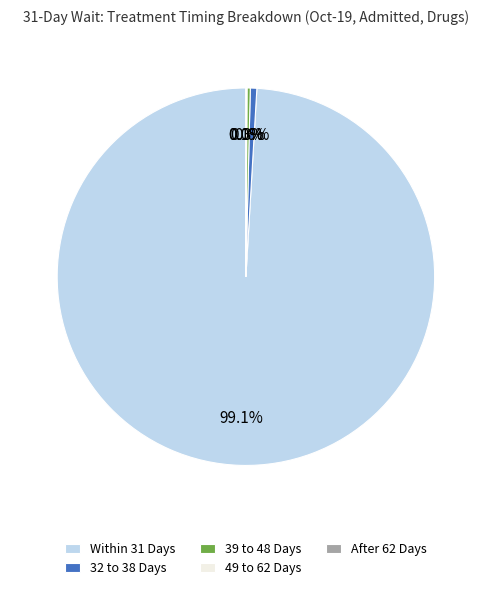

Is the sum of 8 and 9 greater than half?

No